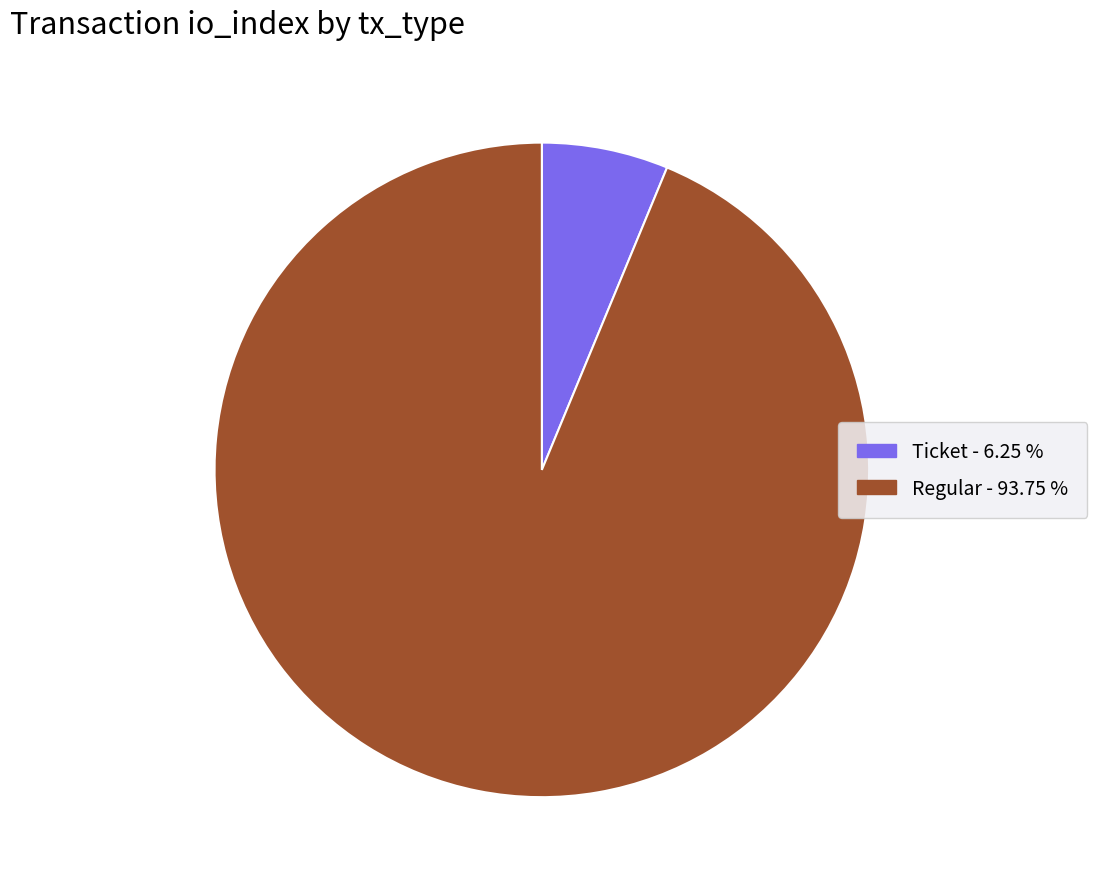

Is there any slice that represents more than half of the pie?

Yes